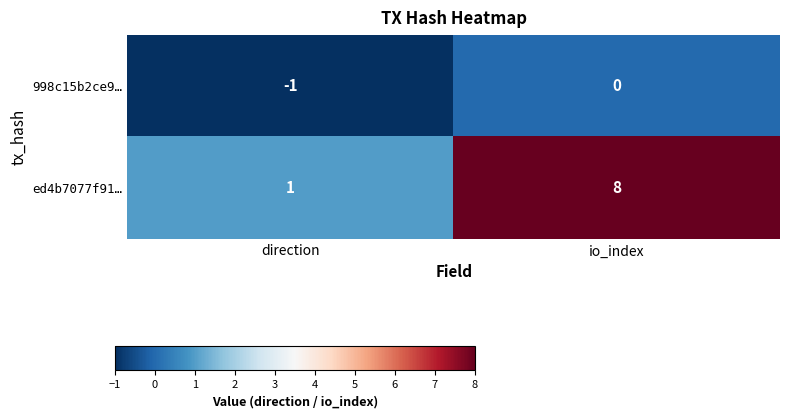

Is the value of 998c15b2ce9… at io_index greater than the value of ed4b7077f91… at io_index?

No